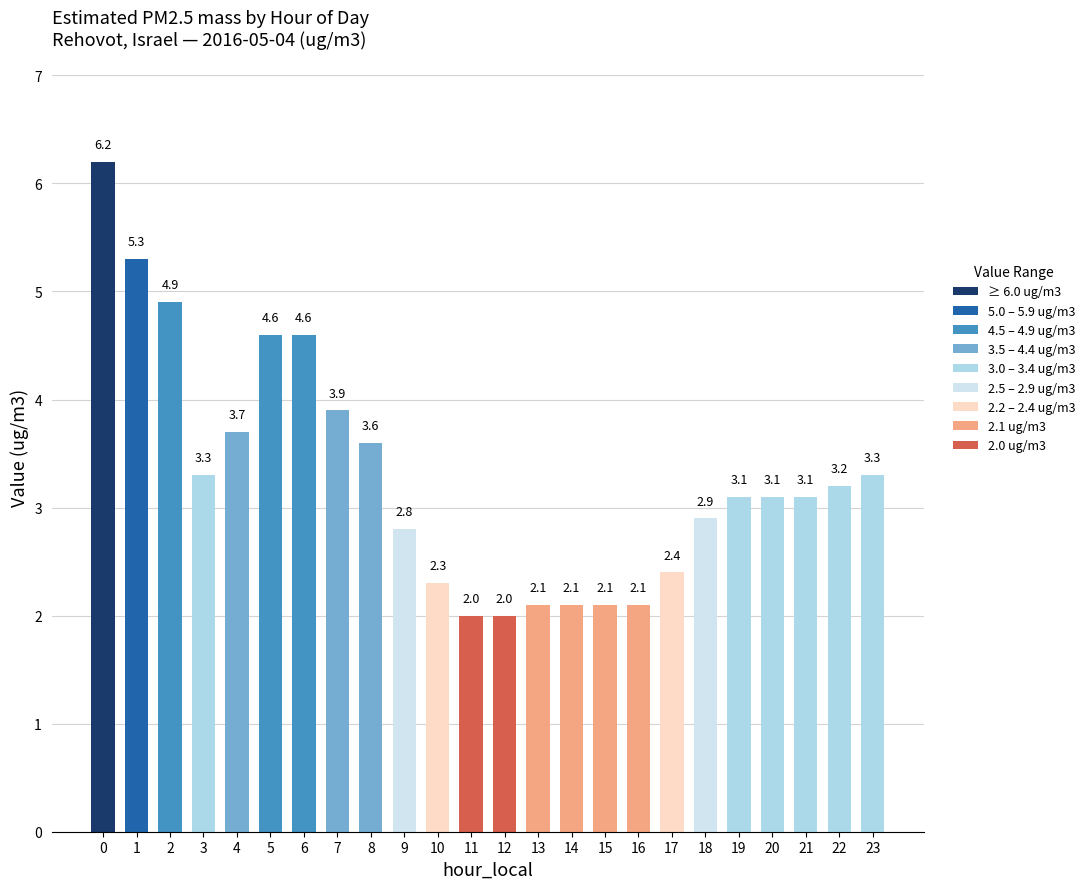

Reading left to right, extract all data points from this chart.

6.2	5.3	4.9	3.3	3.7	4.6	4.6	3.9	3.6	2.8	2.3	2.0	2.0	2.1	2.1	2.1	2.1	2.4	2.9	3.1	3.1	3.1	3.2	3.3